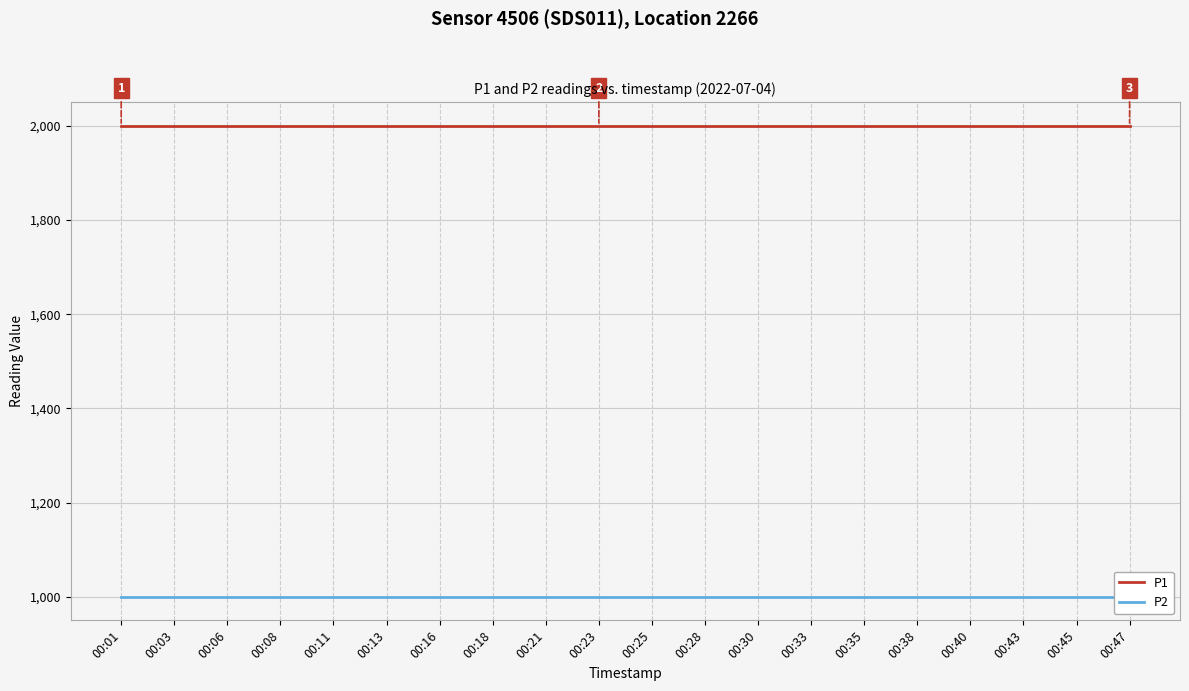

The P2 series shows 999.9 at 00:23. True or false?

True